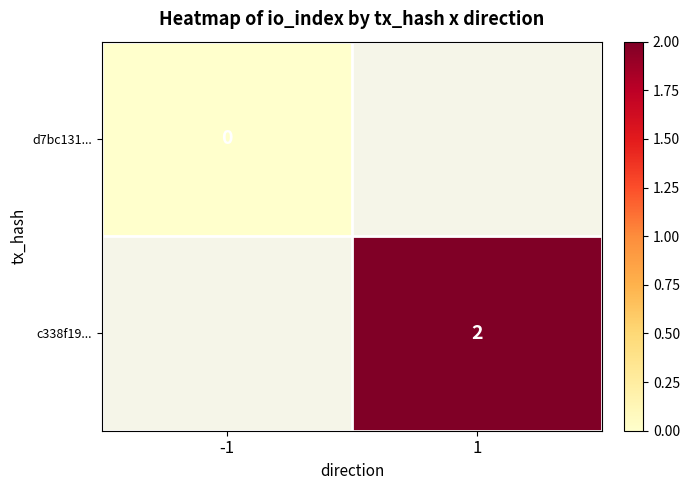

The c338f19... series shows 0 at 1. True or false?

False